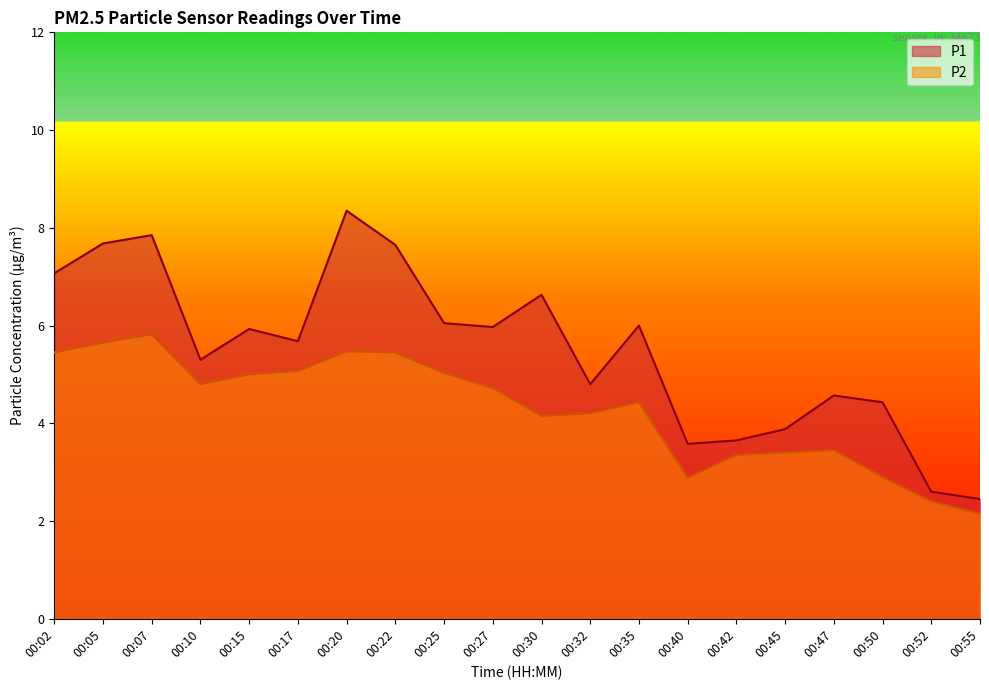

What is the sum of all P1 values?

110.1